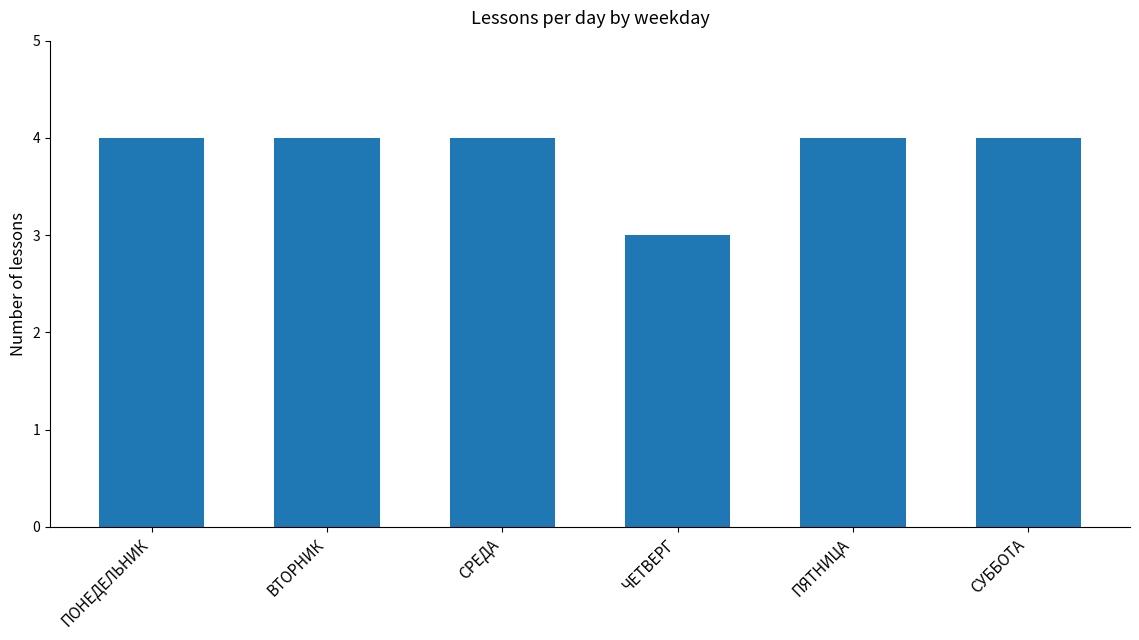

What is the value of the 6th bar from the left?

4